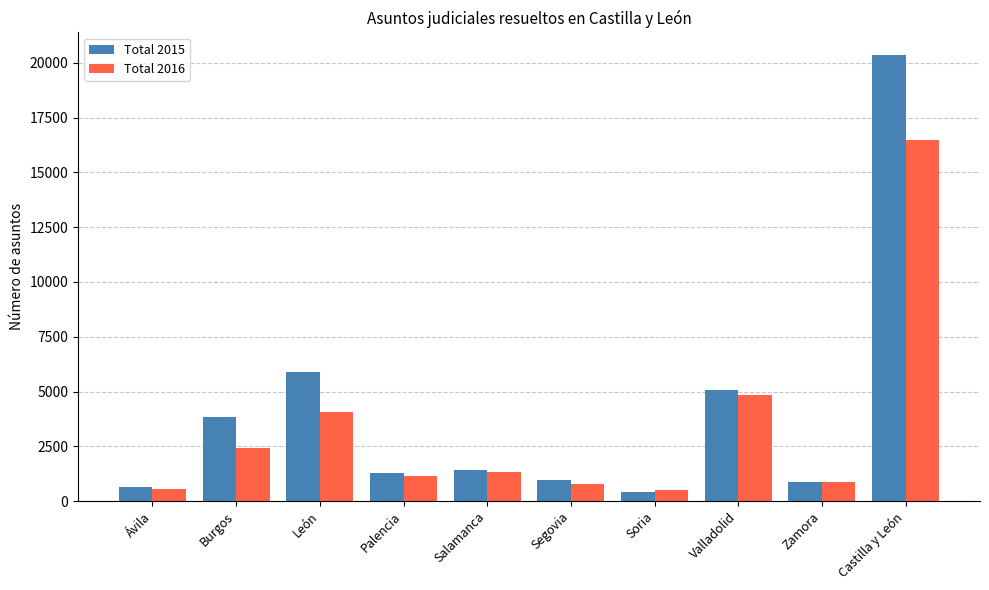

At Burgos, list the series in order from smallest to largest.

Total 2016, Total 2015